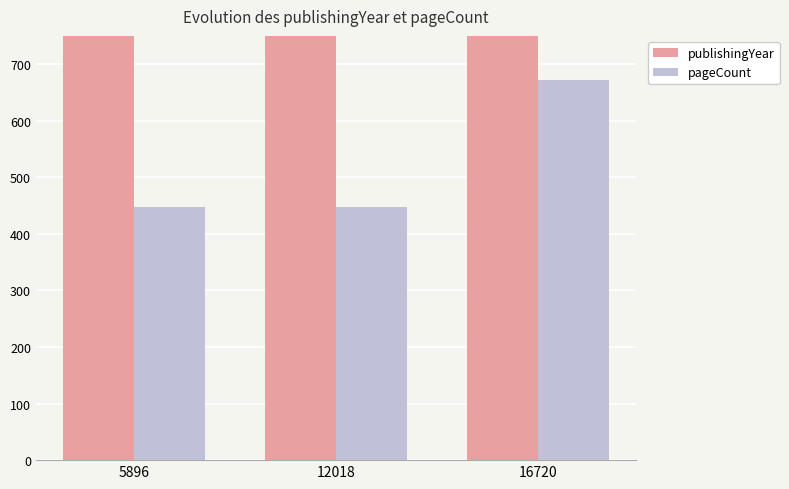

What is the value of the pageCount bar at the 3rd from the left?

672